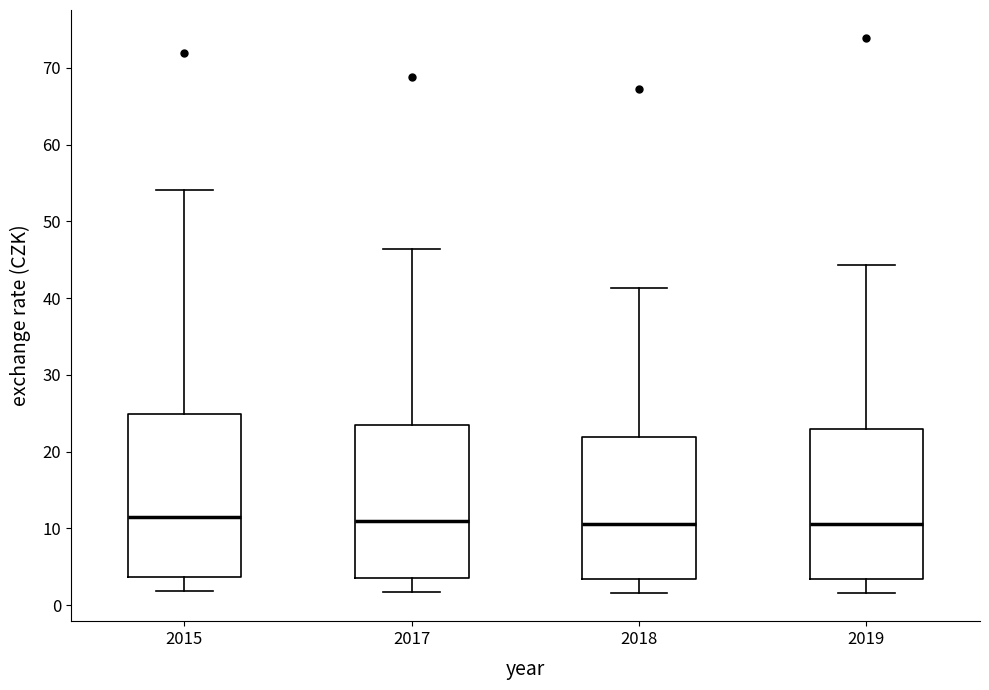

Reading left to right, transcribe this box plot: for each box, give where its median line is, the range the box spans, and where its two whiskers end, as read against the y-axis. The values are not printed on the chart, so give them approximately, as read against the axis.

2015: median 12, box 4 to 25, whiskers 2 to 54
2017: median 11, box 4 to 23, whiskers 2 to 46
2018: median 11, box 3 to 22, whiskers 2 to 41
2019: median 11, box 3 to 23, whiskers 2 to 44